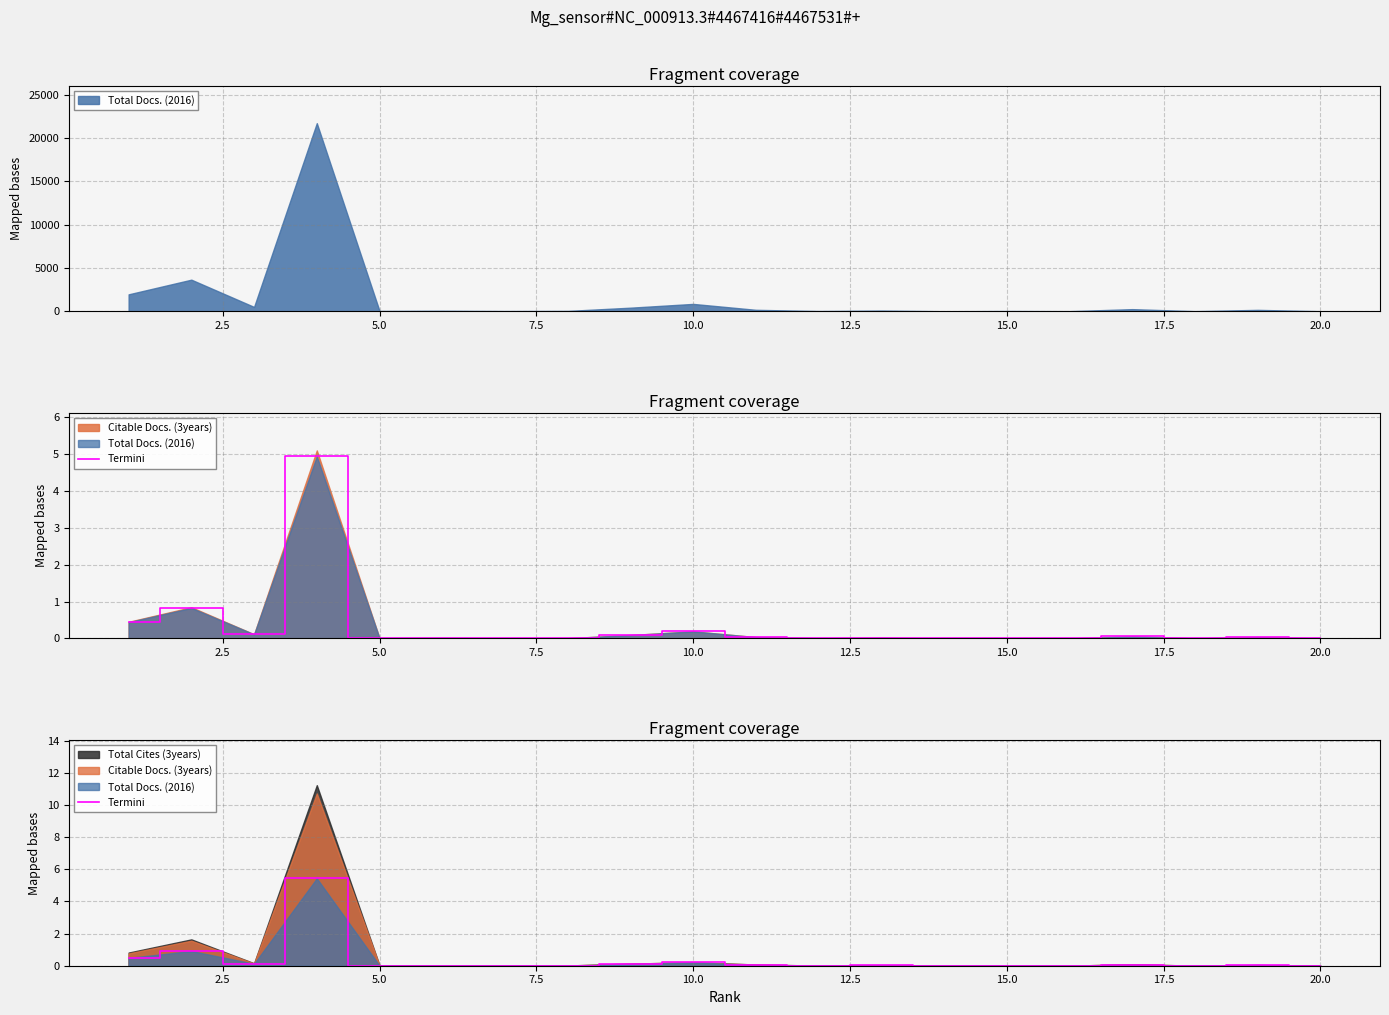

True or false: the data has more than 2 interior local peaks.

True